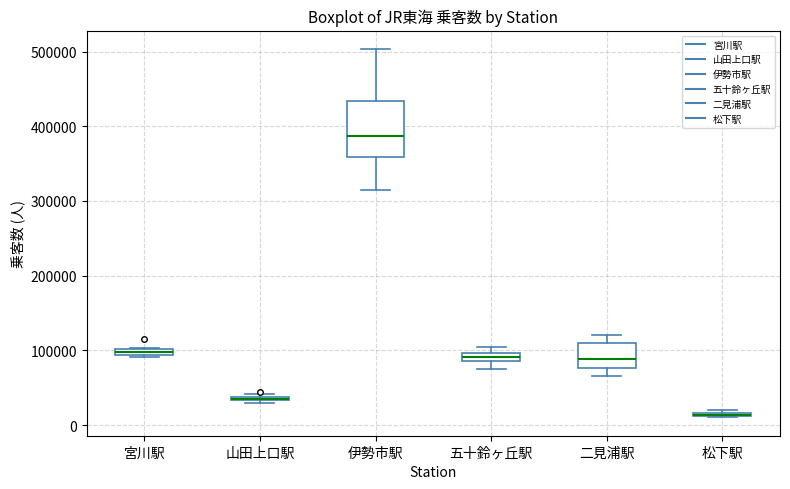

Where is the upper edge of the box for 宮川駅 on the y-axis? The values are not printed on the chart, so give them approximately, as read against the axis.

100000